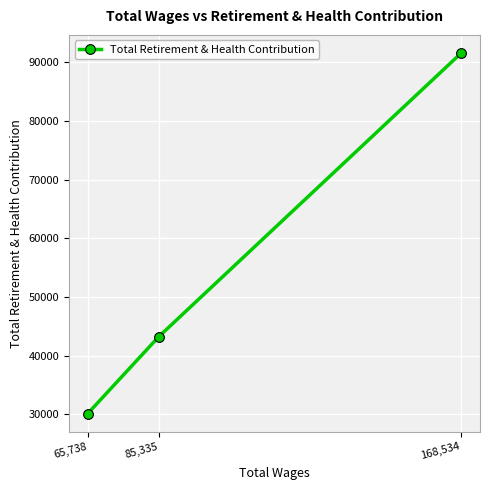

Read the value at 85,335, to the nearest 50.

43250